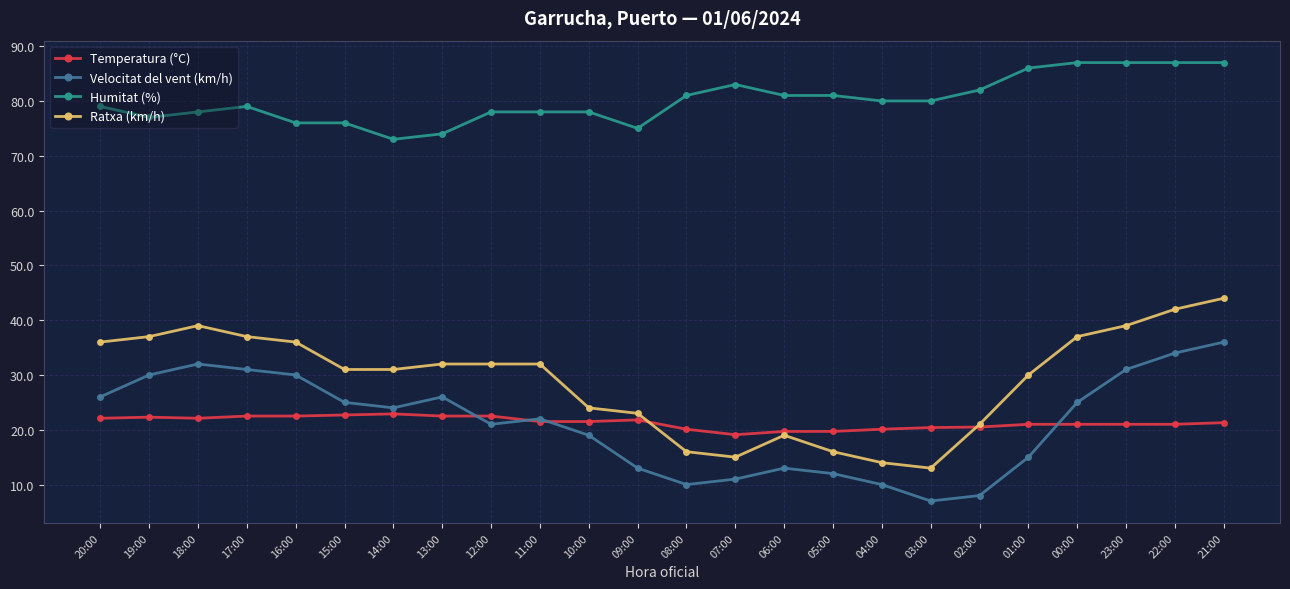

What is the spread (max minus min) of values at 07:00?

72.0